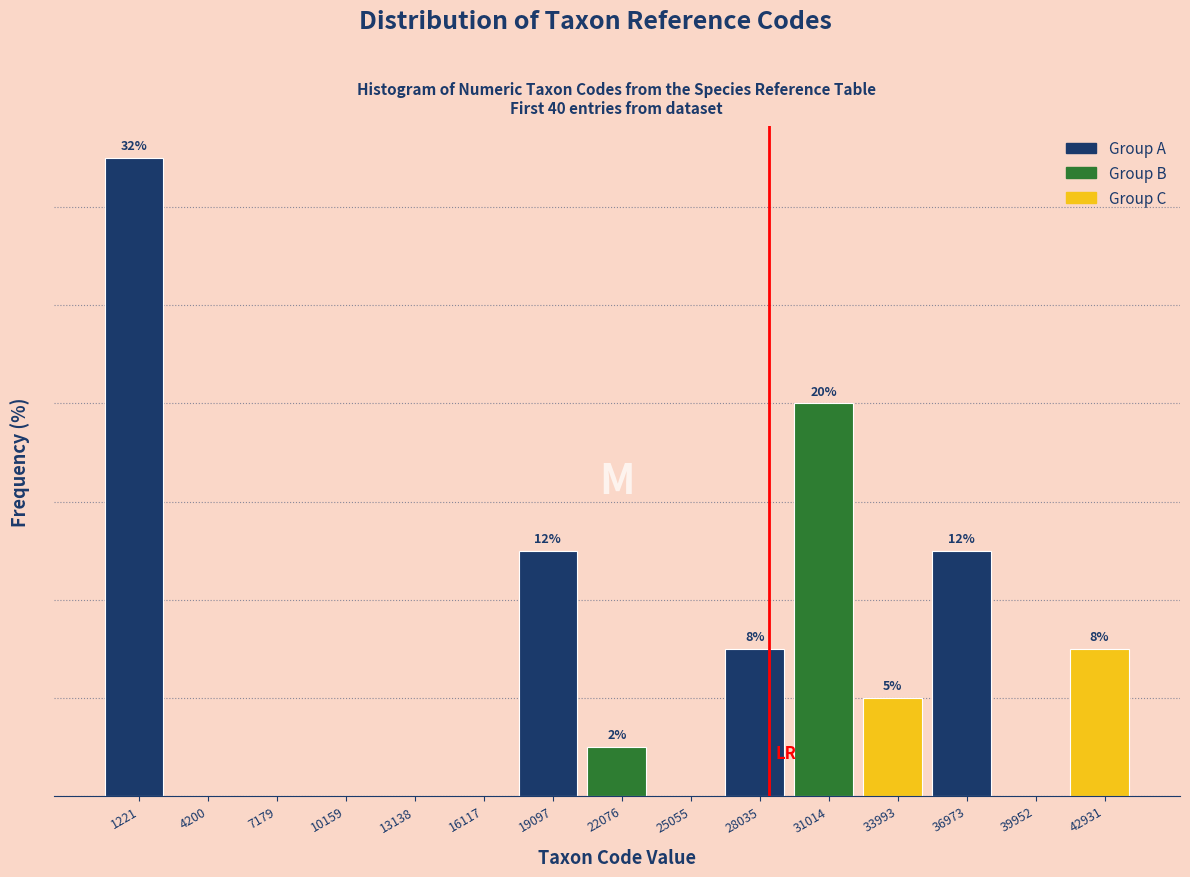

Are the bars horizontal?

No